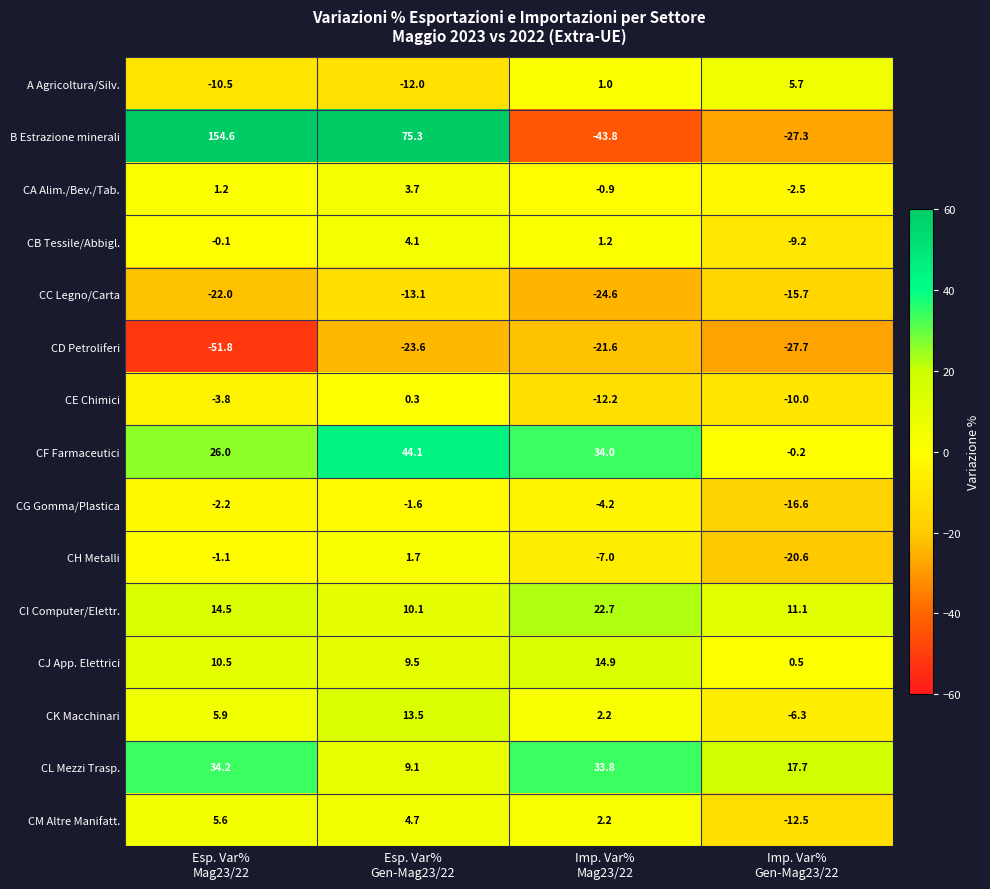

Which series has the largest total across all categories?

B Estrazione minerali